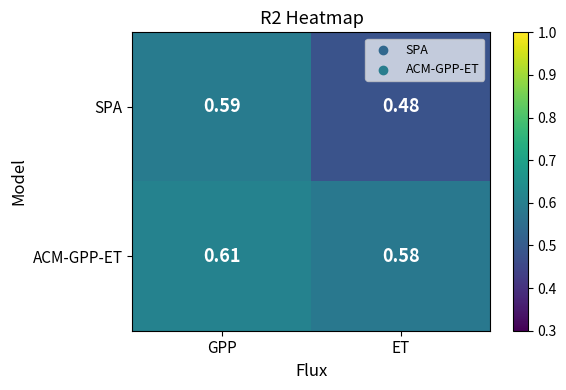

At which label does ACM-GPP-ET reach its peak?

GPP